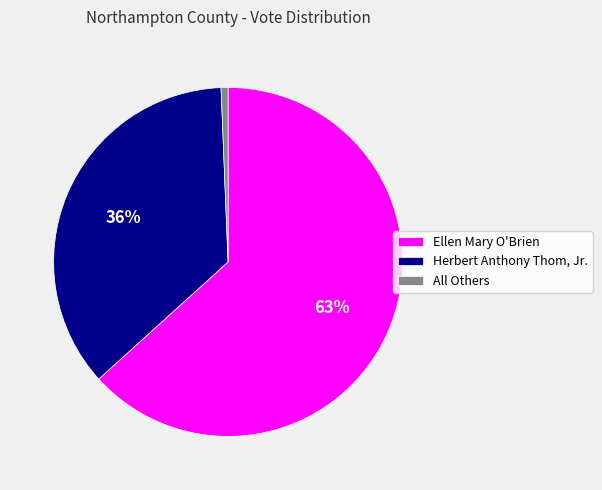

To the nearest percent, what is the average slice percentage?

33%